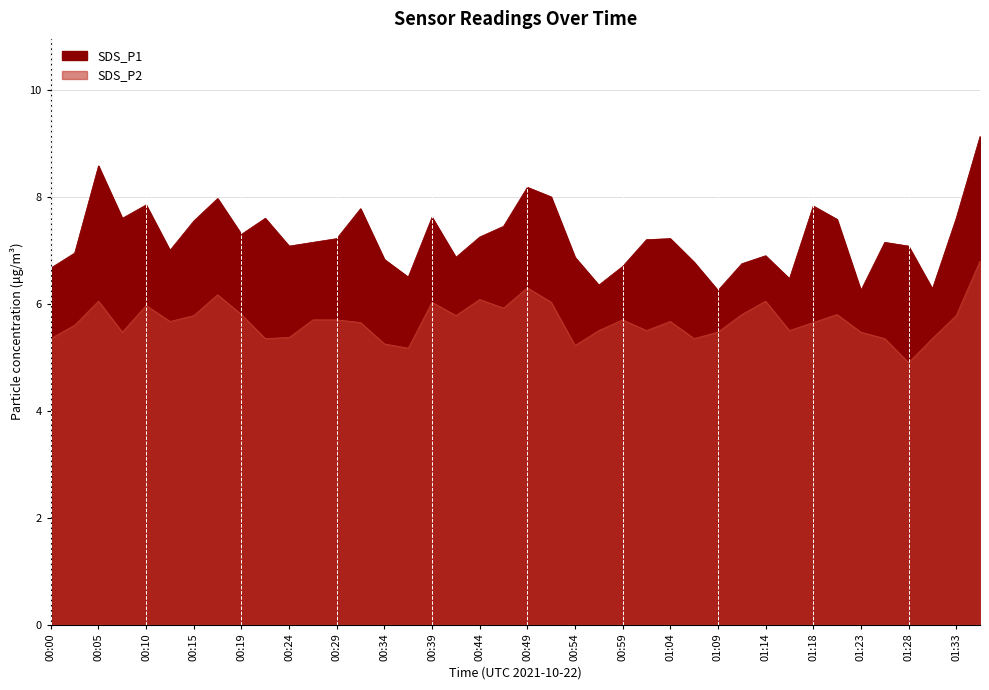

In SDS_P2, how many points are higher than both neighbors (excluding endpoints)?

10